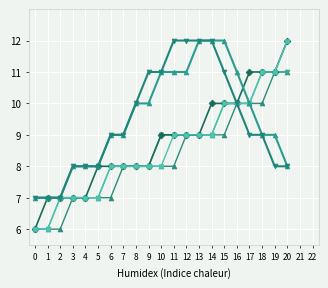

How many series are shown in this chart?

6